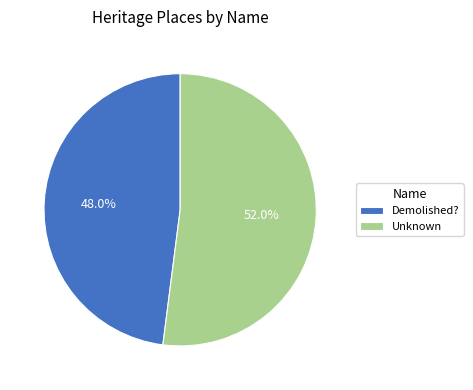

To the nearest percent, what is the combined percentage of Unknown and Demolished??

100%